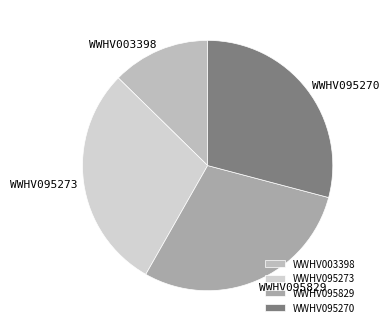

Is the sum of WWHV095270 and WWHV095829 greater than half?

Yes